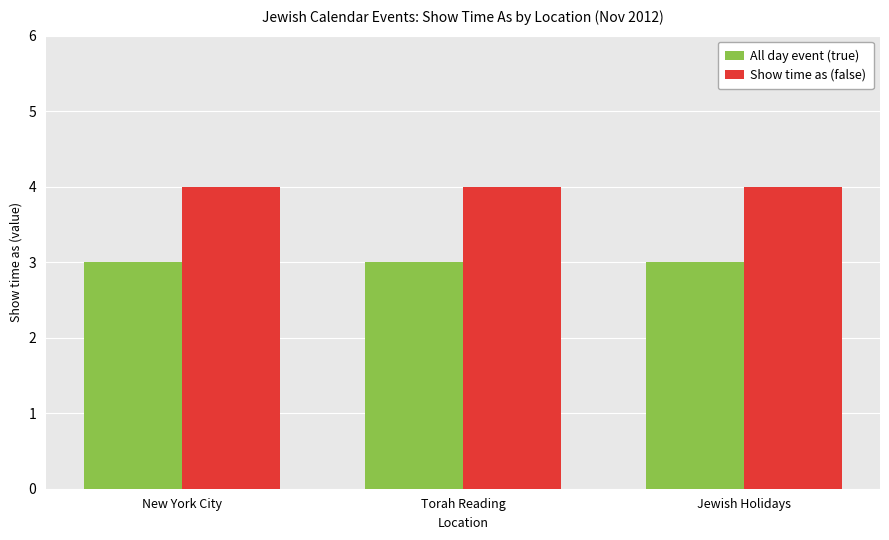

The value of All day event (true) at Torah Reading is 2. True or false?

False